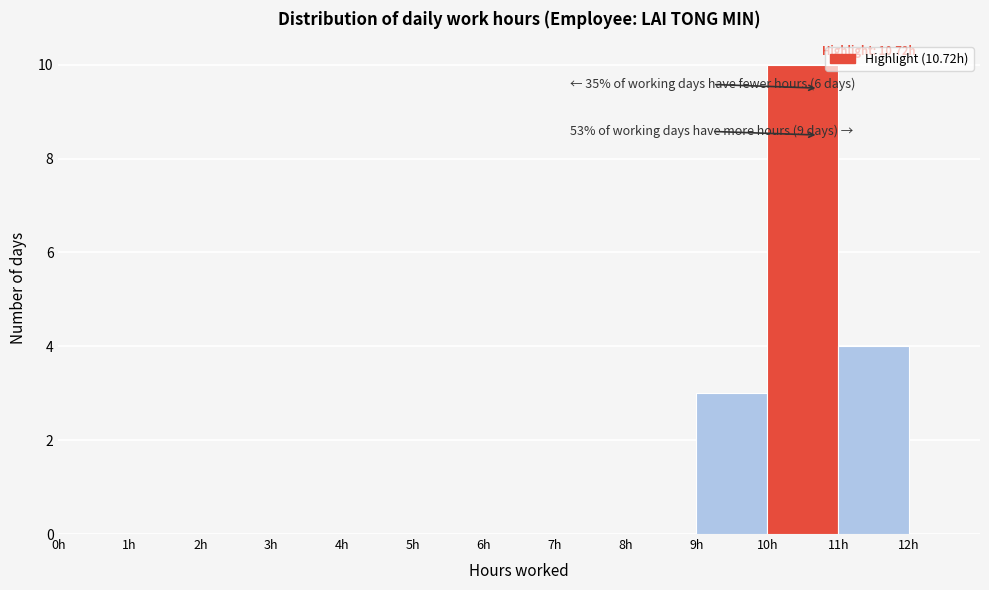

Over which range of the x-axis is the bar tallest?

10 to 11